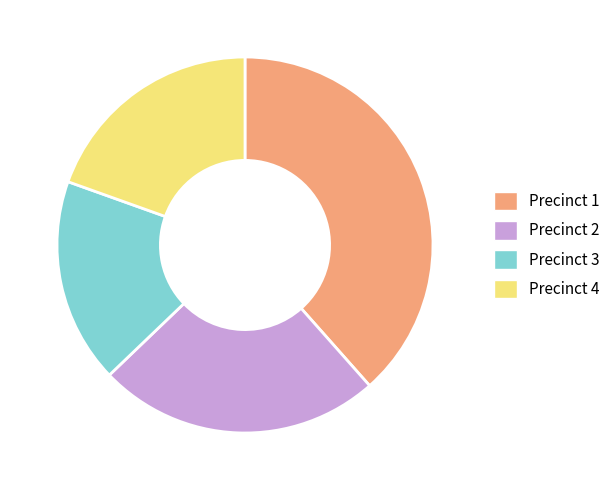

Is Precinct 3 the majority of the pie?

No